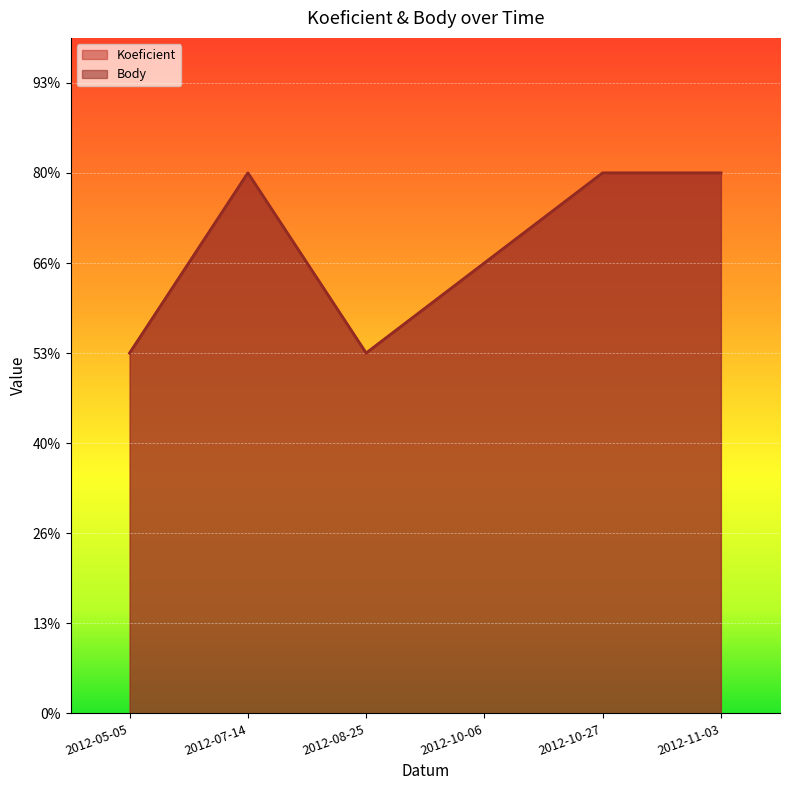

Which has a higher value, 2012-05-05 or 2012-10-27?

2012-10-27